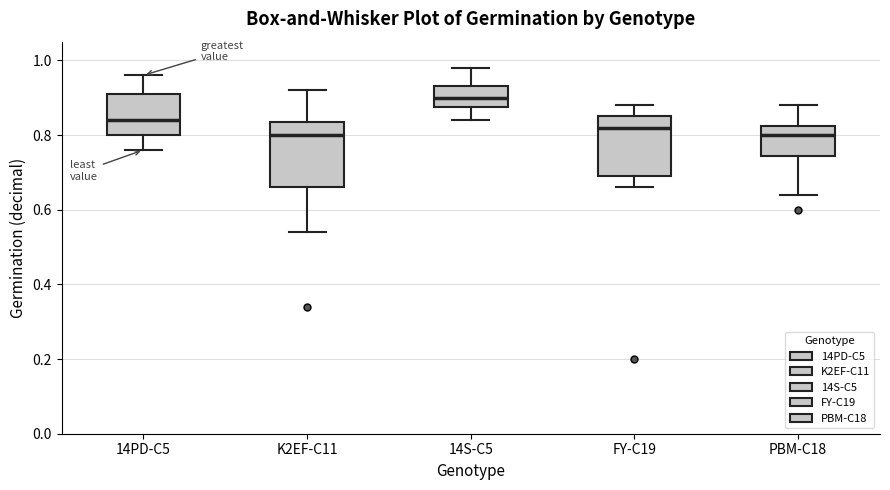

Where is the lower edge of the box for 14PD-C5 on the y-axis? The values are not printed on the chart, so give them approximately, as read against the axis.

0.80